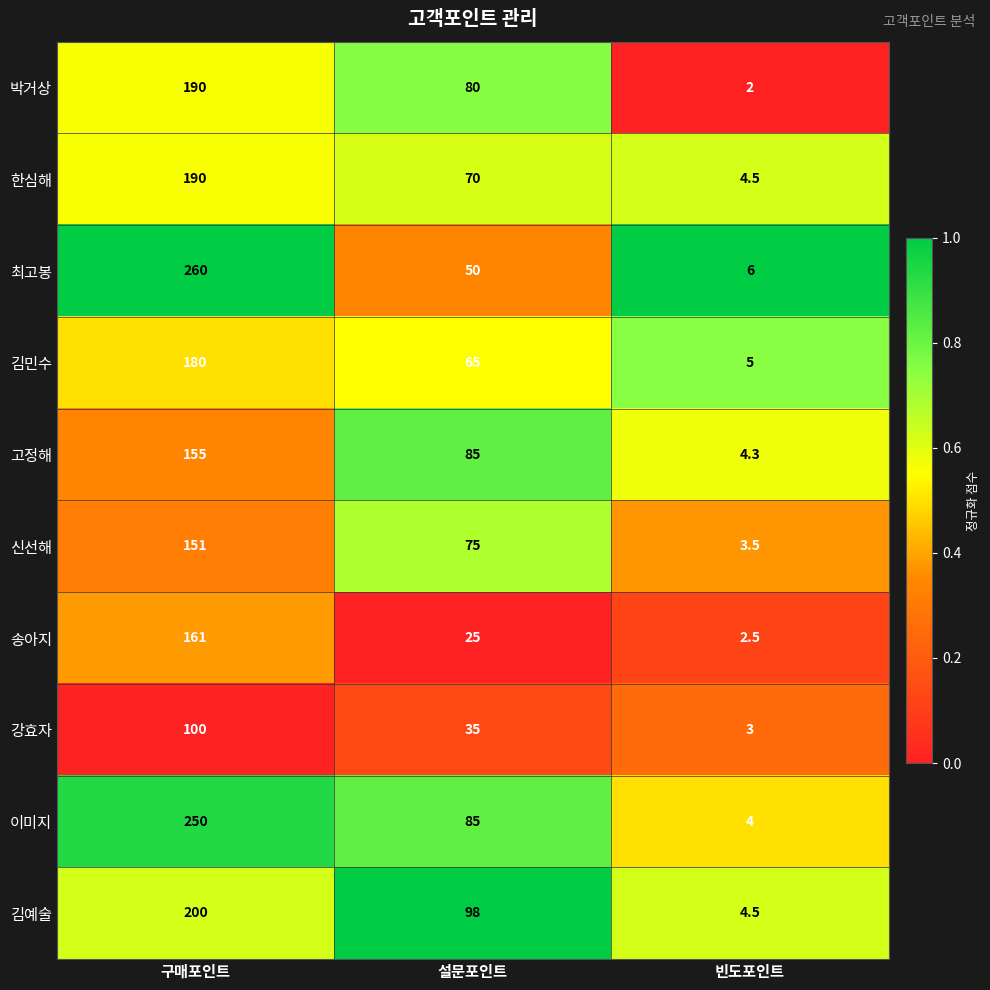

Is it true that 송아지 equals 25.0 at 설문포인트?

True